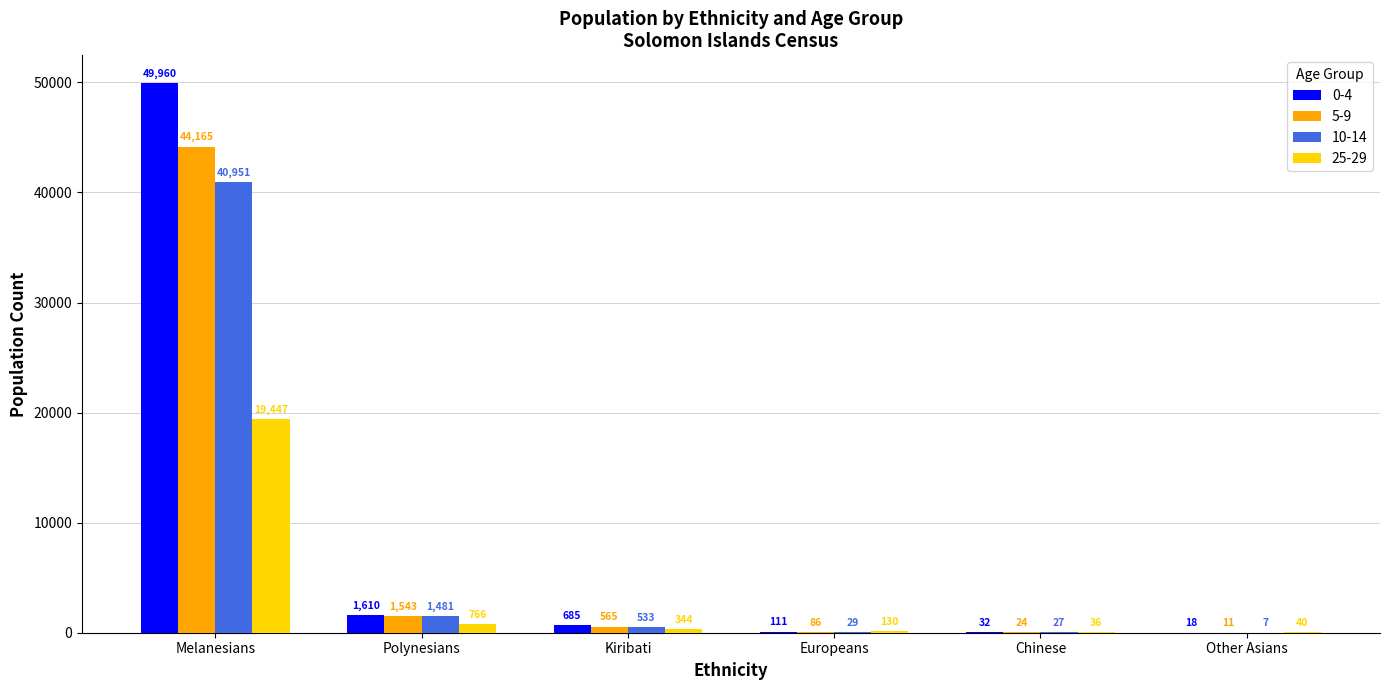

What is the sum of all 0-4 values?

52416